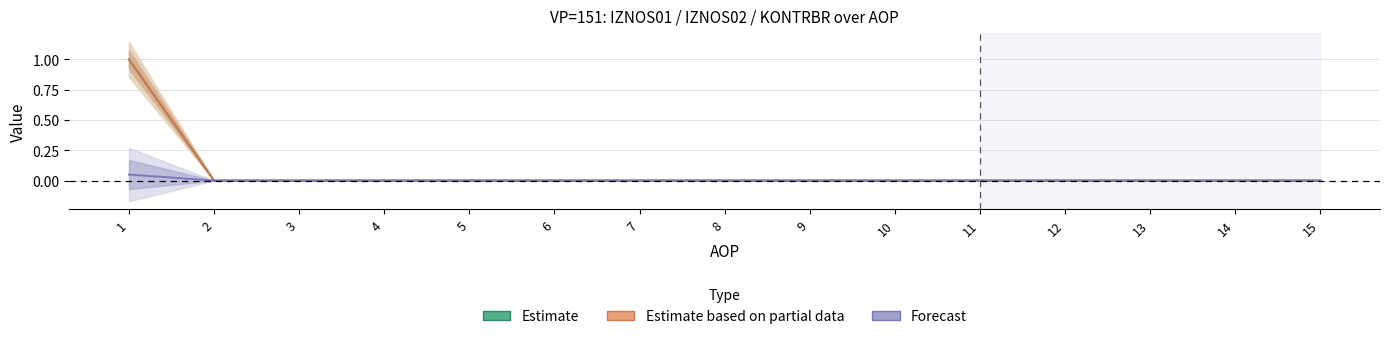

True or false: Estimate based on partial data and Estimate cross at least once.

False